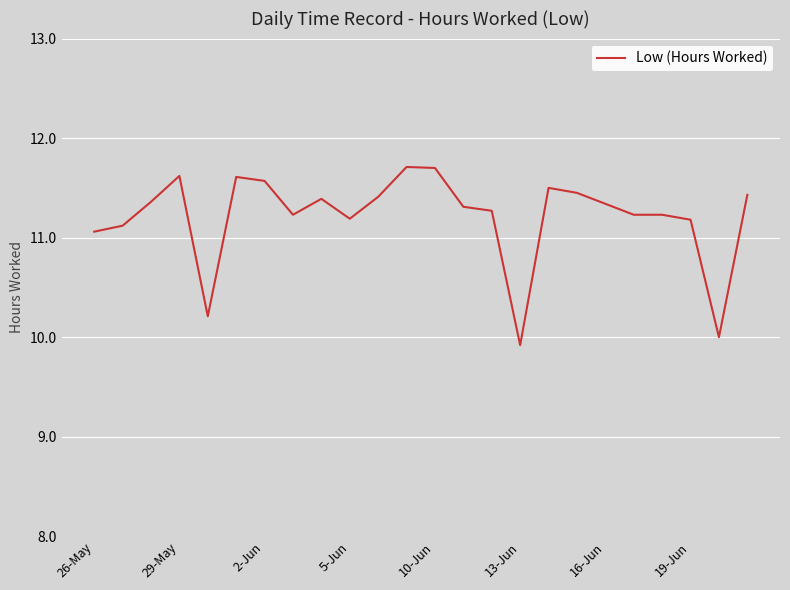

What is the difference between the maximum and minimum values?

1.8